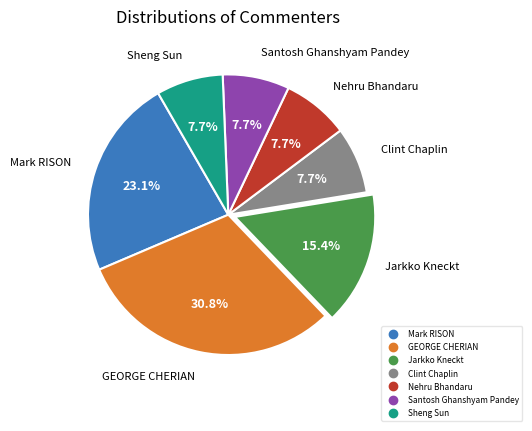

Does Jarkko Kneckt represent more than half of the total?

No